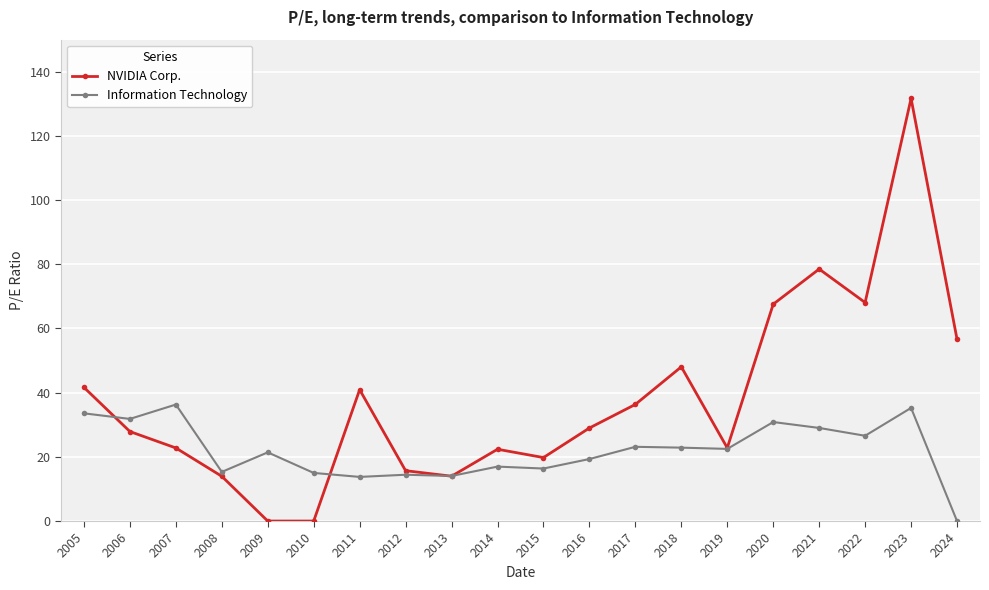

How many categories are shown in the chart?

20